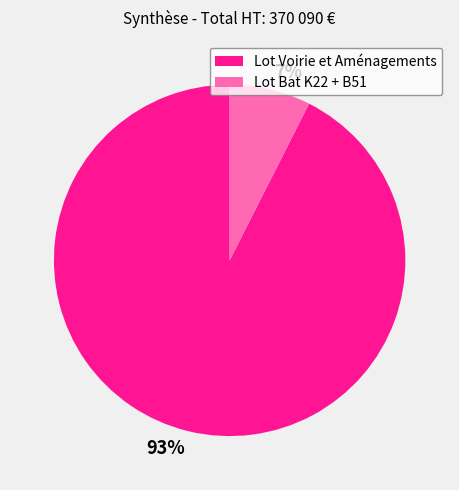

Rank the categories by value from lowest to highest.

Lot Bat K22 + B51, Lot Voirie et Aménagements